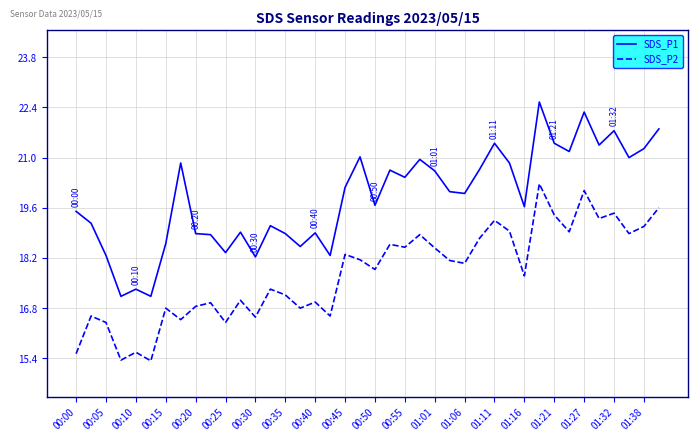

True or false: SDS_P1 has more than 2 points higher than both neighbors.

True